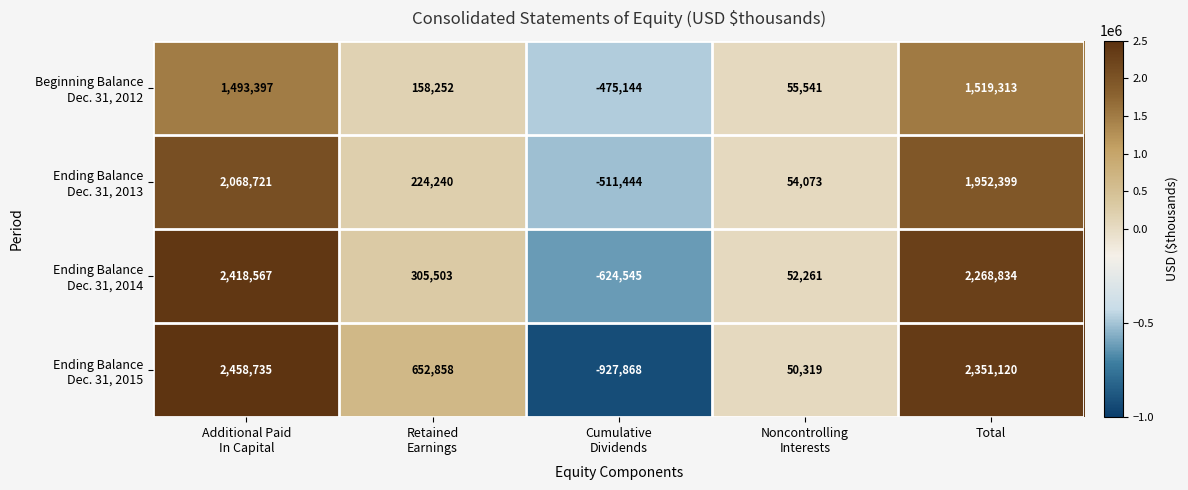

What is the greatest value displayed?

2458735